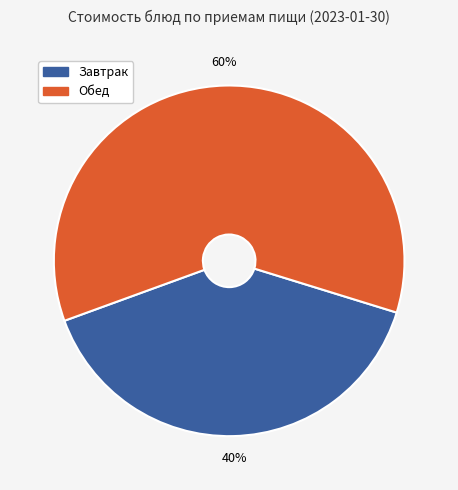

To the nearest percent, what is the average slice percentage?

50%